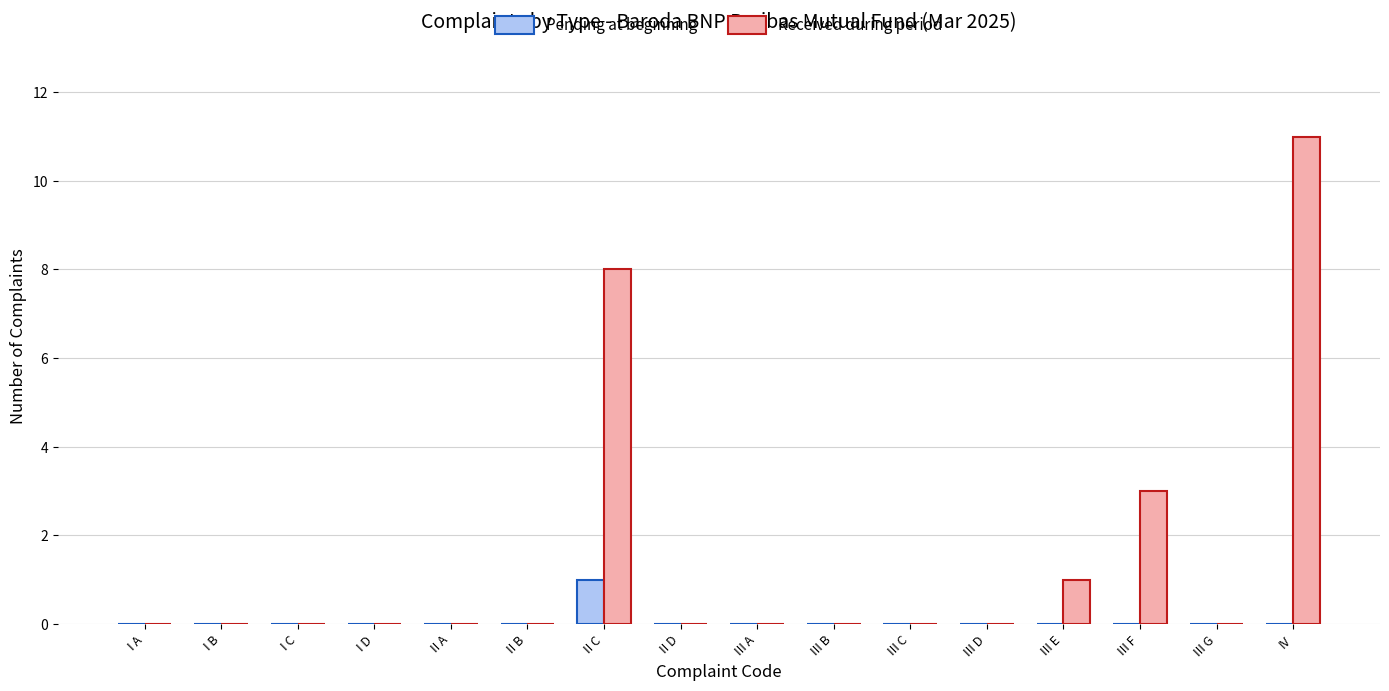

The value of Pending at beginning at I C is -1. True or false?

False